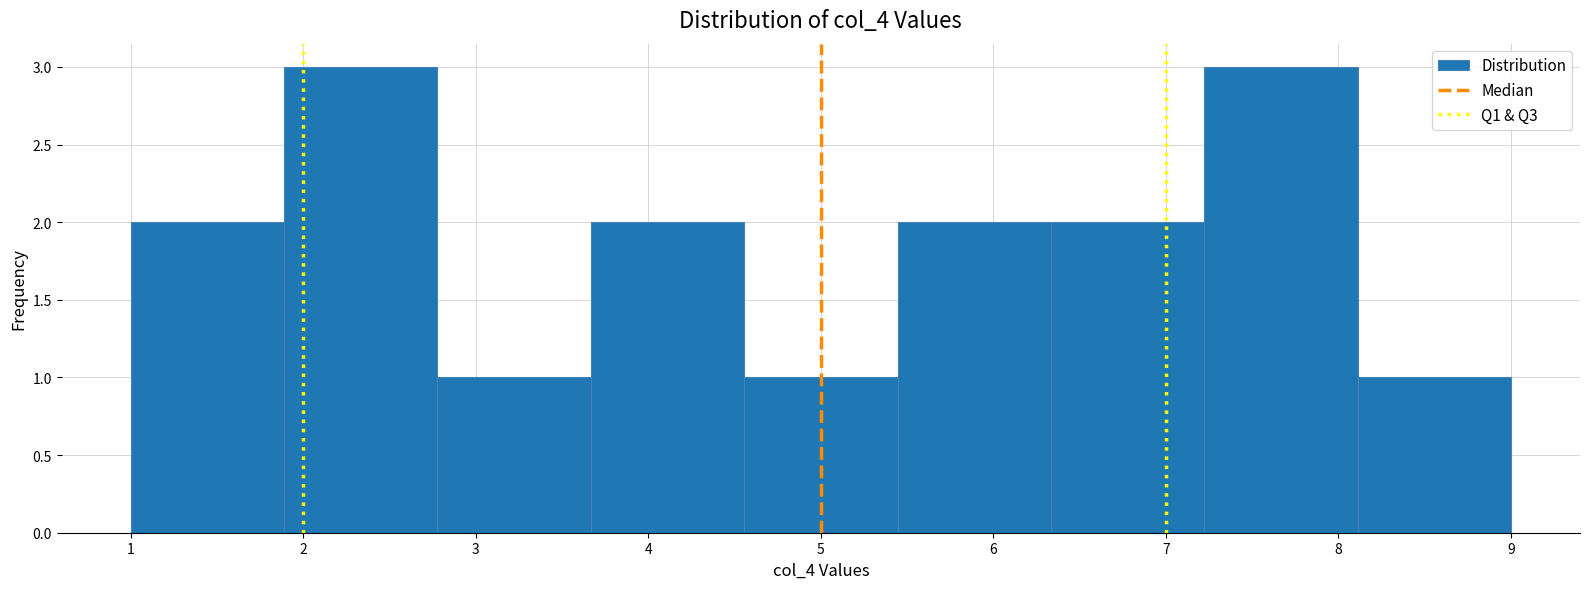

Reading left to right, transcribe this chart: for each bar, give the range it covers on the x-axis and its height. Neither the bar edges nor the heights are printed on the chart, so give them approximately, as read against the axes.

1.0 to 1.9: 2
1.9 to 2.8: 3
2.8 to 3.7: 1
3.7 to 4.6: 2
4.6 to 5.4: 1
5.4 to 6.3: 2
6.3 to 7.2: 2
7.2 to 8.1: 3
8.1 to 9.0: 1